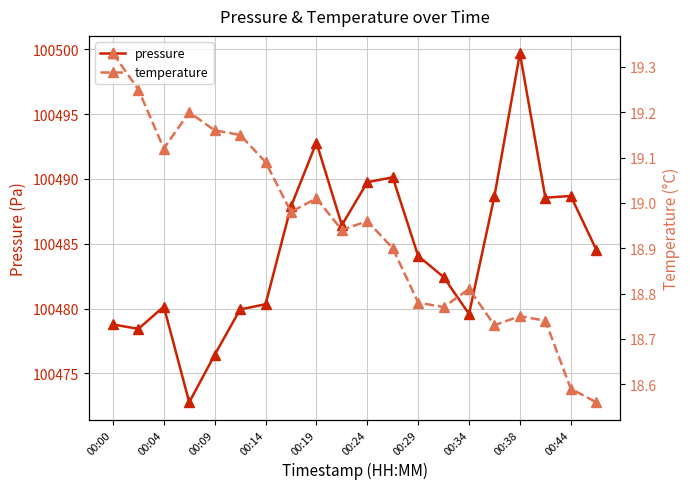

The pressure series shows 46894.7 at 00:34. True or false?

False